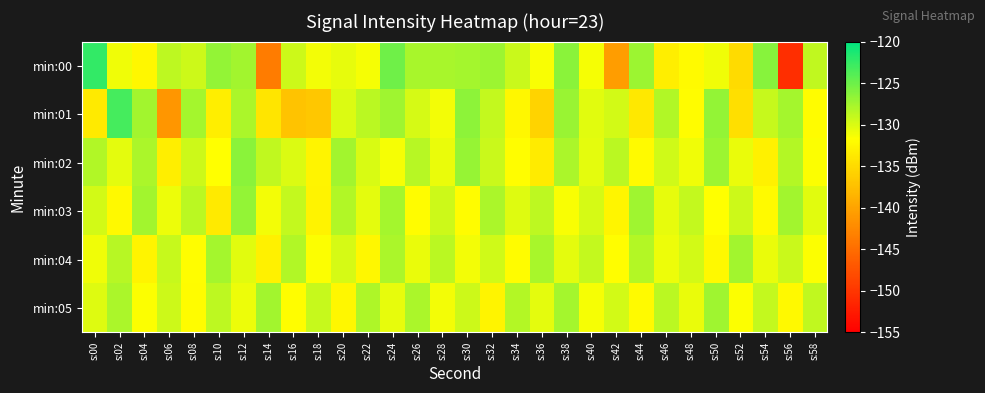

Which category has the lowest value across all series?

s:56